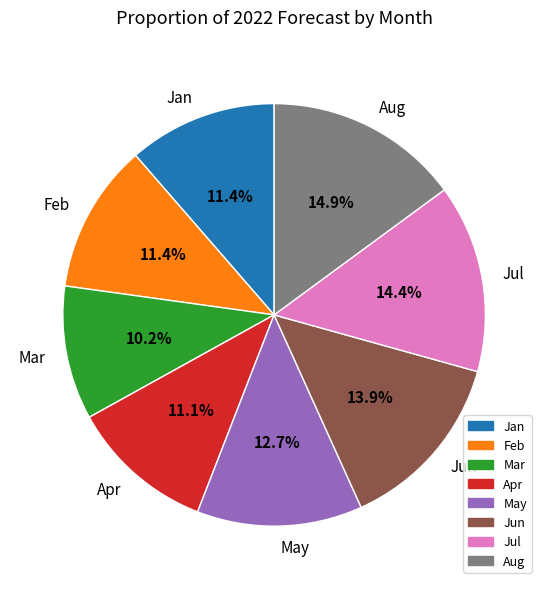

To the nearest percent, what is the average slice percentage?

12%